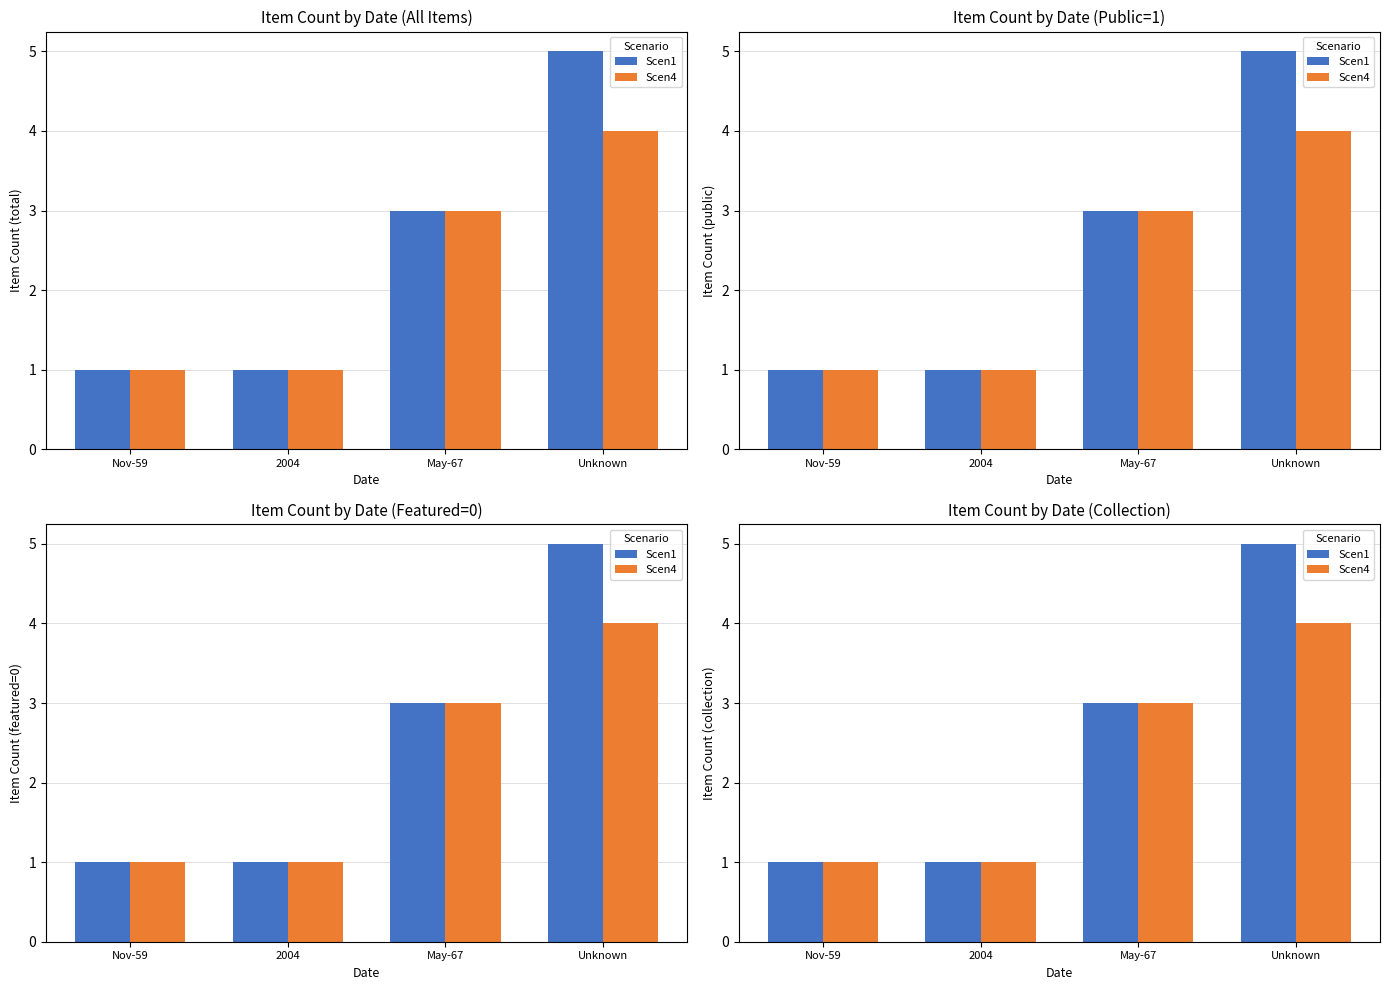

Rank the series at Nov-59 from highest to lowest value.

Scen1, Scen4